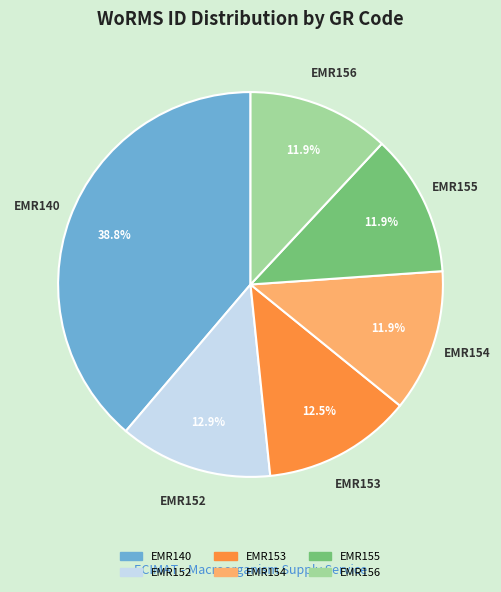

Which category has the biggest portion of the pie?

EMR140